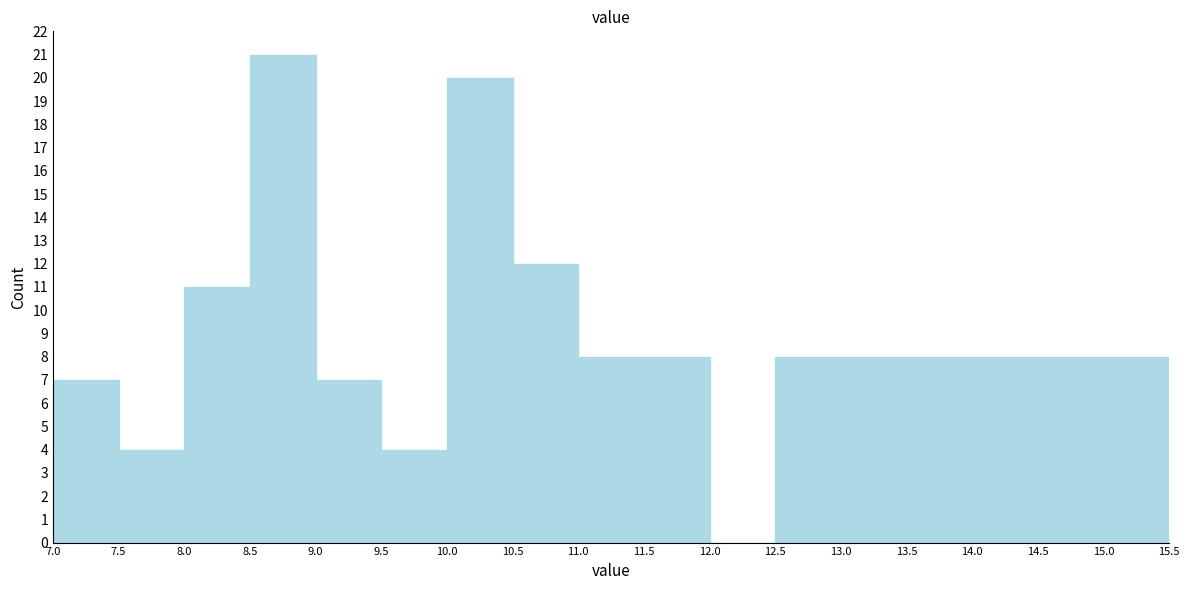

Reading left to right, transcribe this chart: for each bar, give the range it covers on the x-axis and its height. The values are not printed on the chart, so give them approximately, as read against the axis.

7.0 to 7.5: 7
7.5 to 8.0: 4
8.0 to 8.5: 11
8.5 to 9.0: 21
9.0 to 9.5: 7
9.5 to 10.0: 4
10.0 to 10.5: 20
10.5 to 11.0: 12
11.0 to 11.5: 8
11.5 to 12.0: 8
12.0 to 12.5: 0
12.5 to 13.0: 8
13.0 to 13.5: 8
13.5 to 14.0: 8
14.0 to 14.5: 8
14.5 to 15.0: 8
15.0 to 15.5: 8